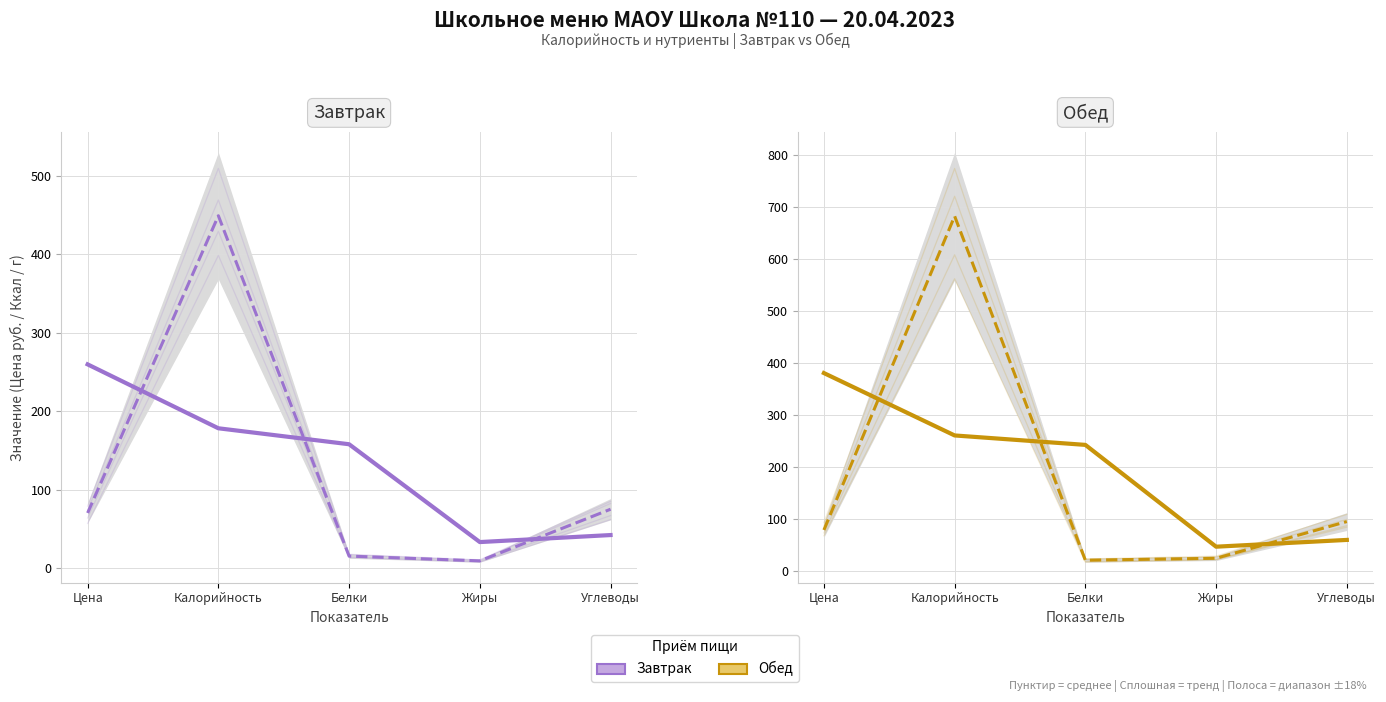

What is the label of the 1st point from the left?

Цена